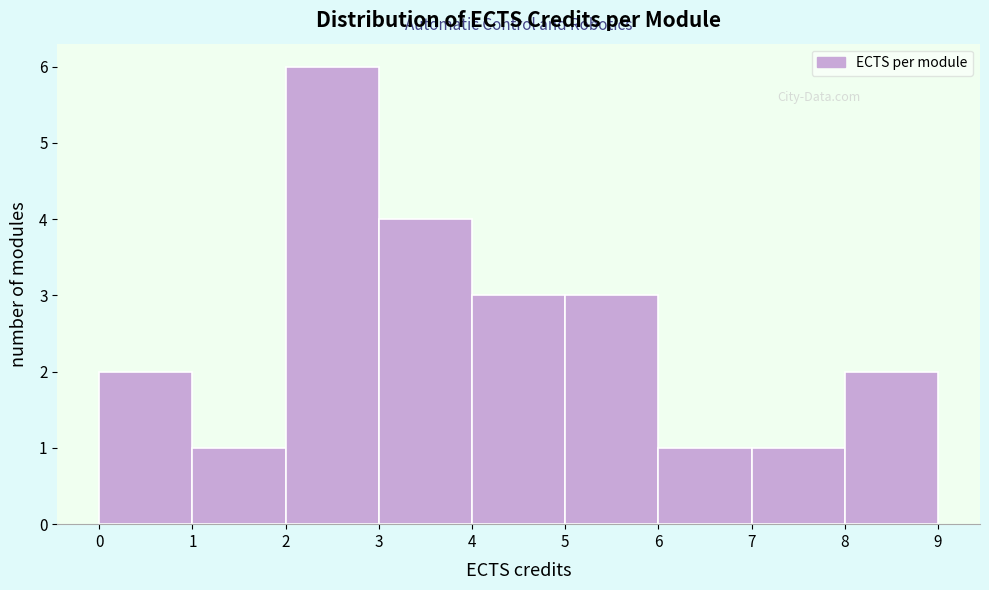

Reading left to right, transcribe this chart: for each bar, give the range it covers on the x-axis and its height. The values are not printed on the chart, so give them approximately, as read against the axis.

0 to 1: 2
1 to 2: 1
2 to 3: 6
3 to 4: 4
4 to 5: 3
5 to 6: 3
6 to 7: 1
7 to 8: 1
8 to 9: 2